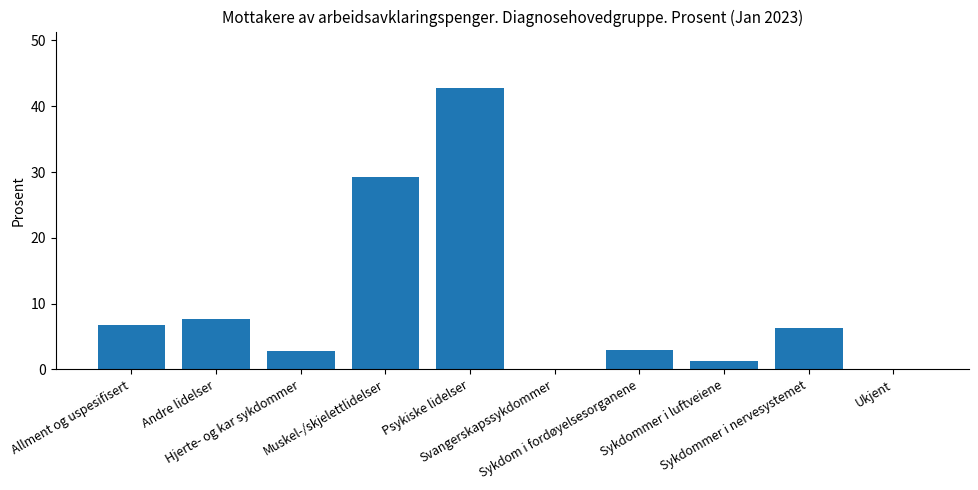

How many values exceed 6?

5